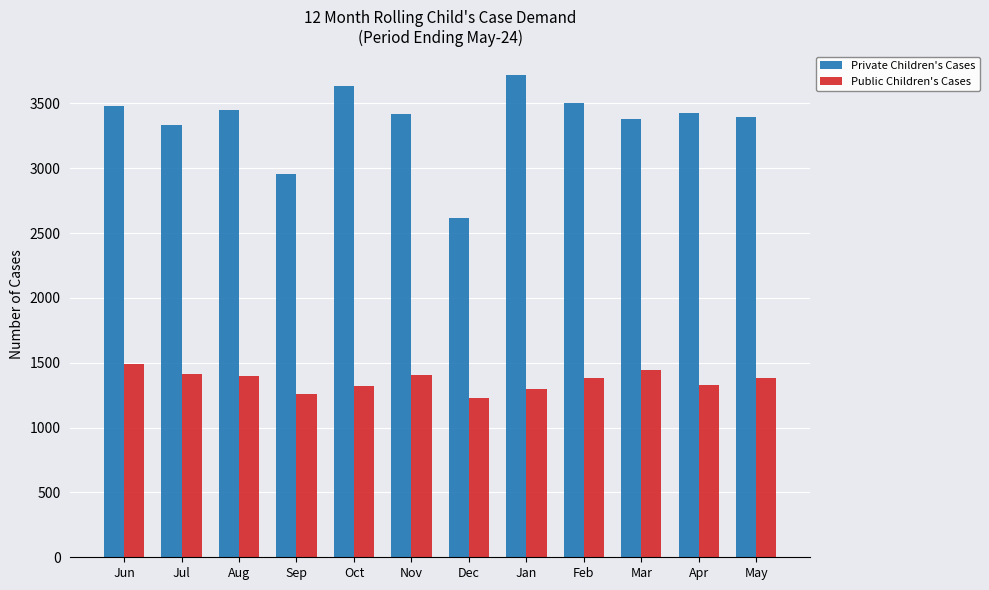

Is the value of Private Children's Cases at Jul greater than the value of Public Children's Cases at Nov?

Yes